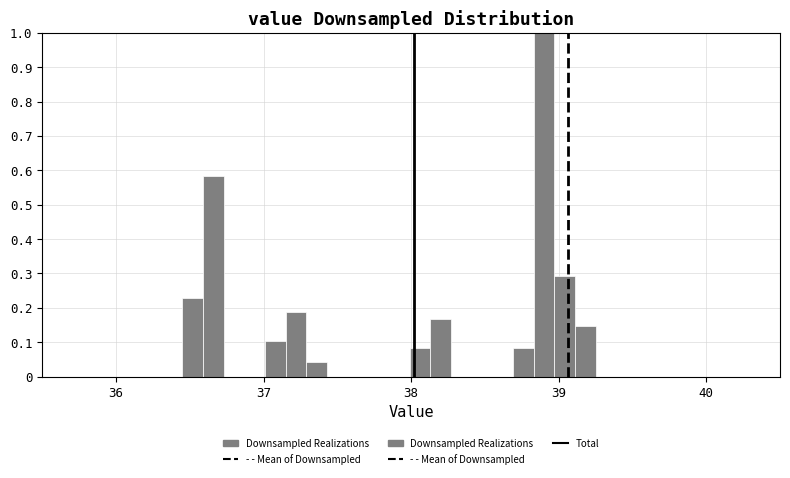

Around what value on the x-axis is the tallest bar? Give the approximate position of its centre, as read against the axis.

38.9